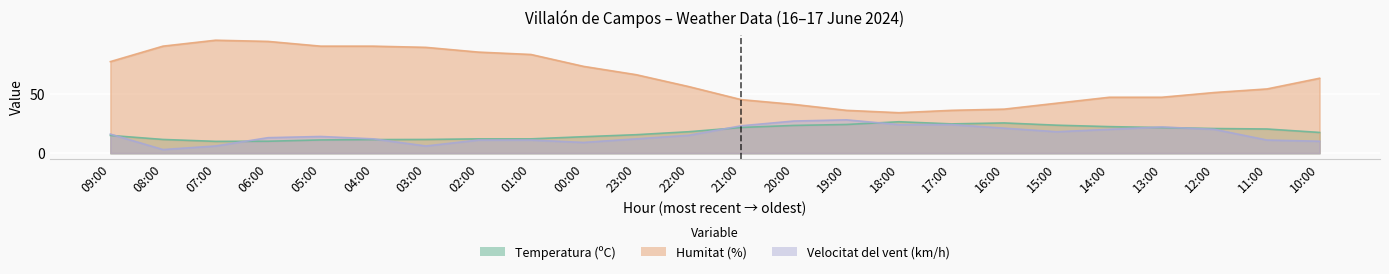

What is the value of the Humitat (%) point at the 24th from the left?

63.0